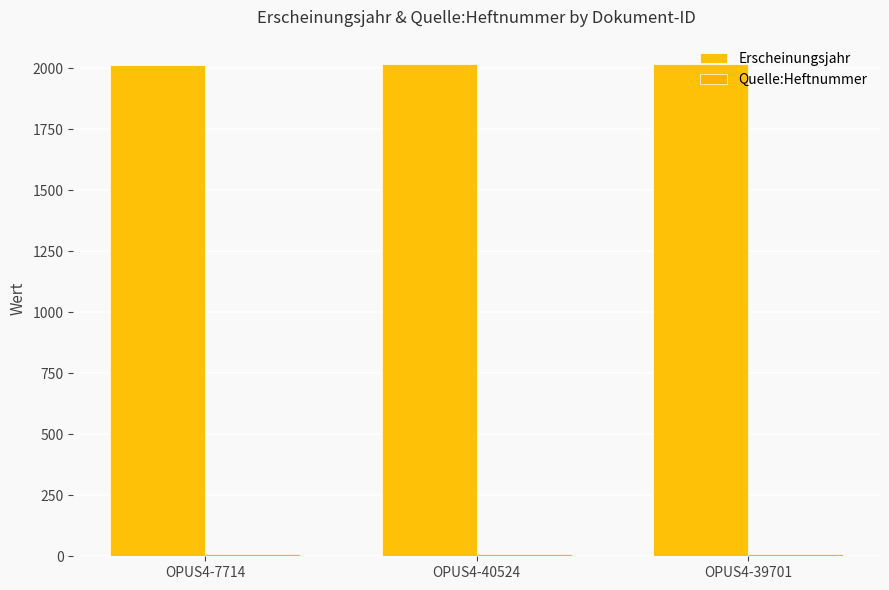

What is the average value of the Erscheinungsjahr series?

2016